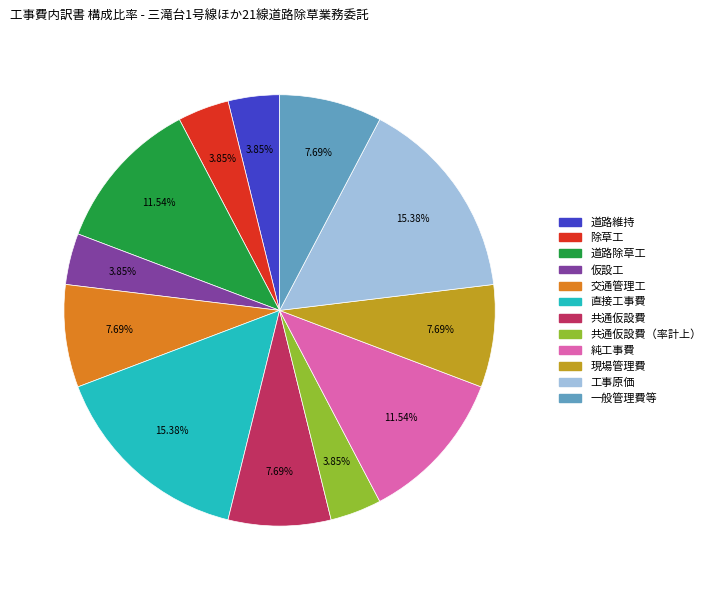

Is there any slice that represents more than half of the pie?

No